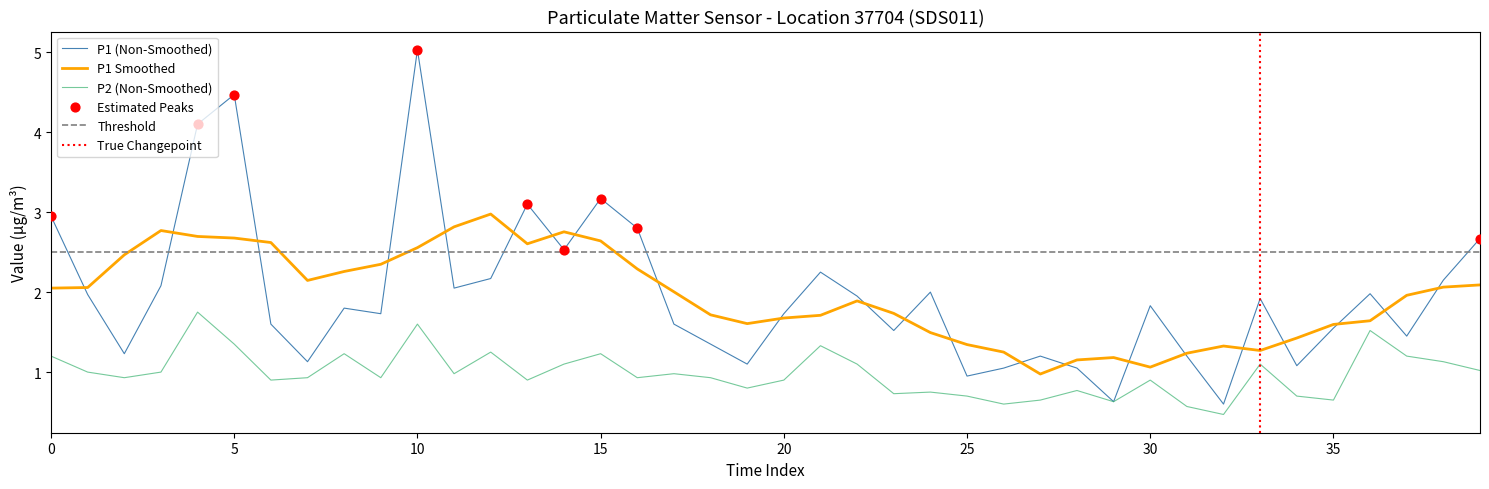

Which series has the widest spread of Y values?

P1